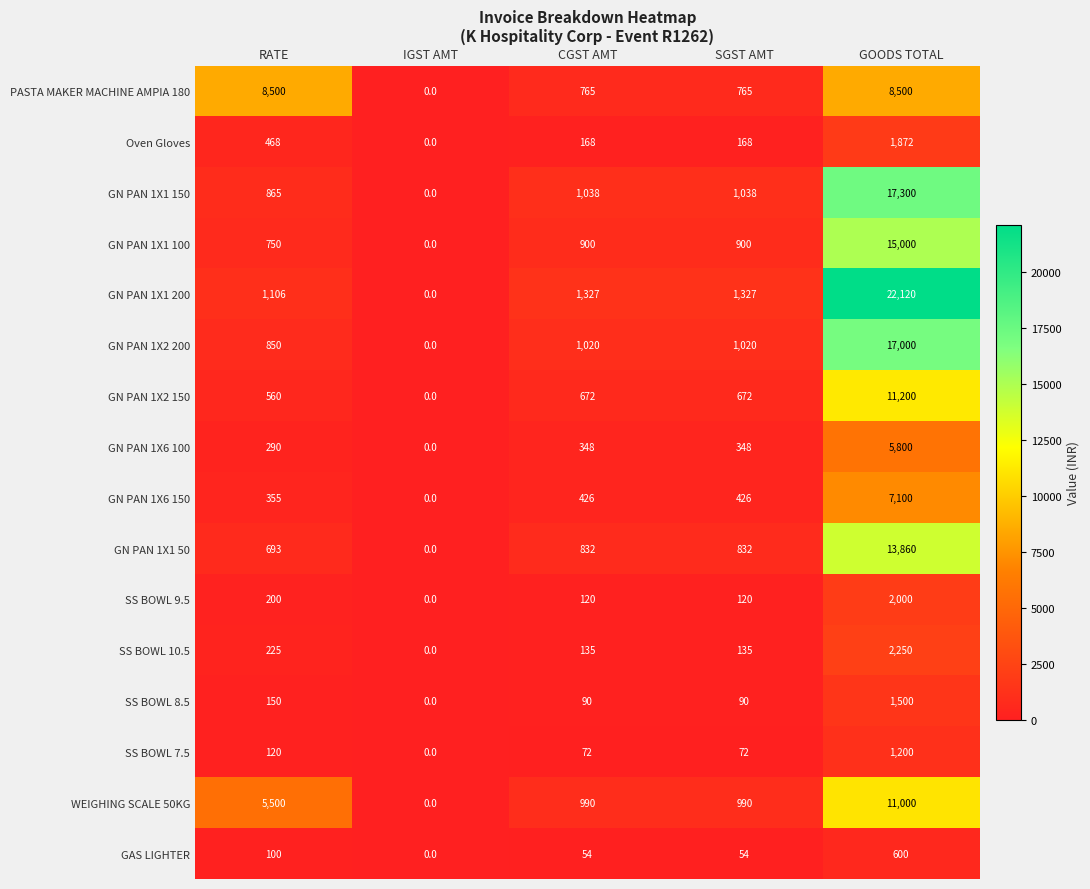

The Oven Gloves series shows 168 at SGST AMT. True or false?

True